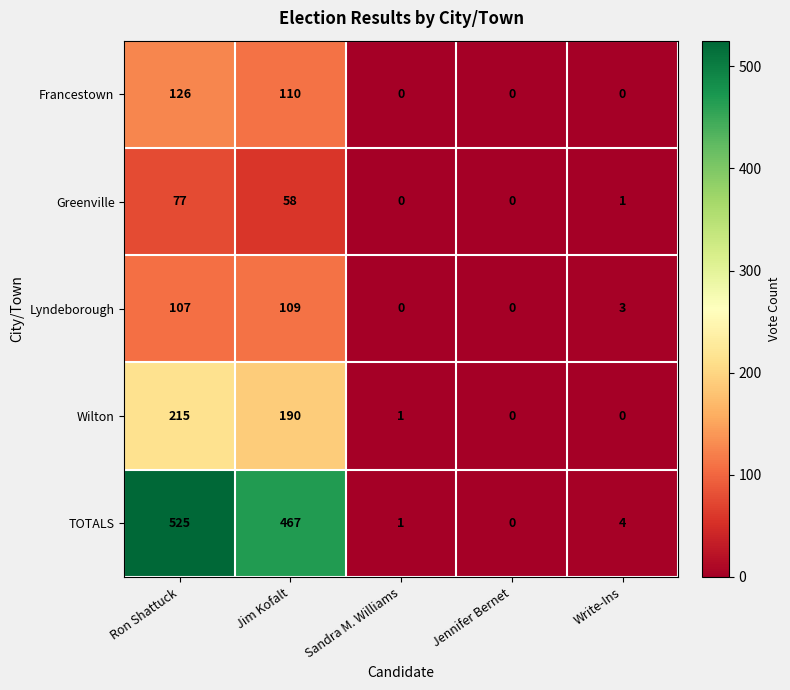

What is the spread (max minus min) of values at Ron Shattuck?

448